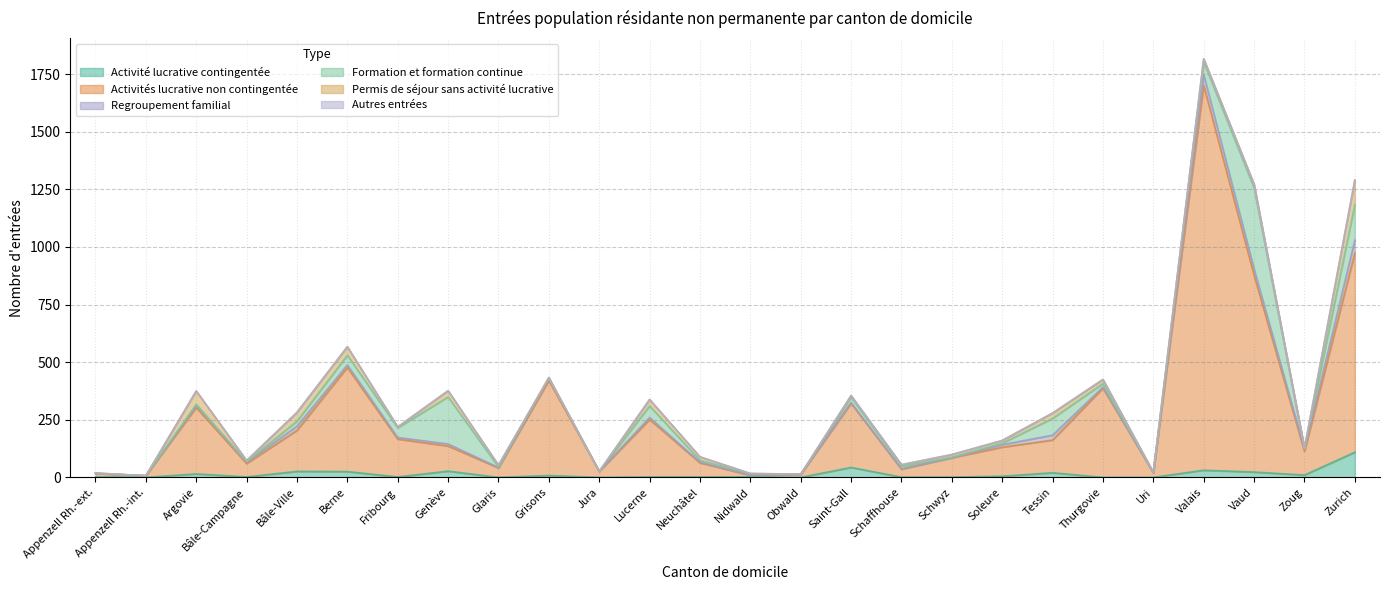

What is the greatest value displayed?

1670